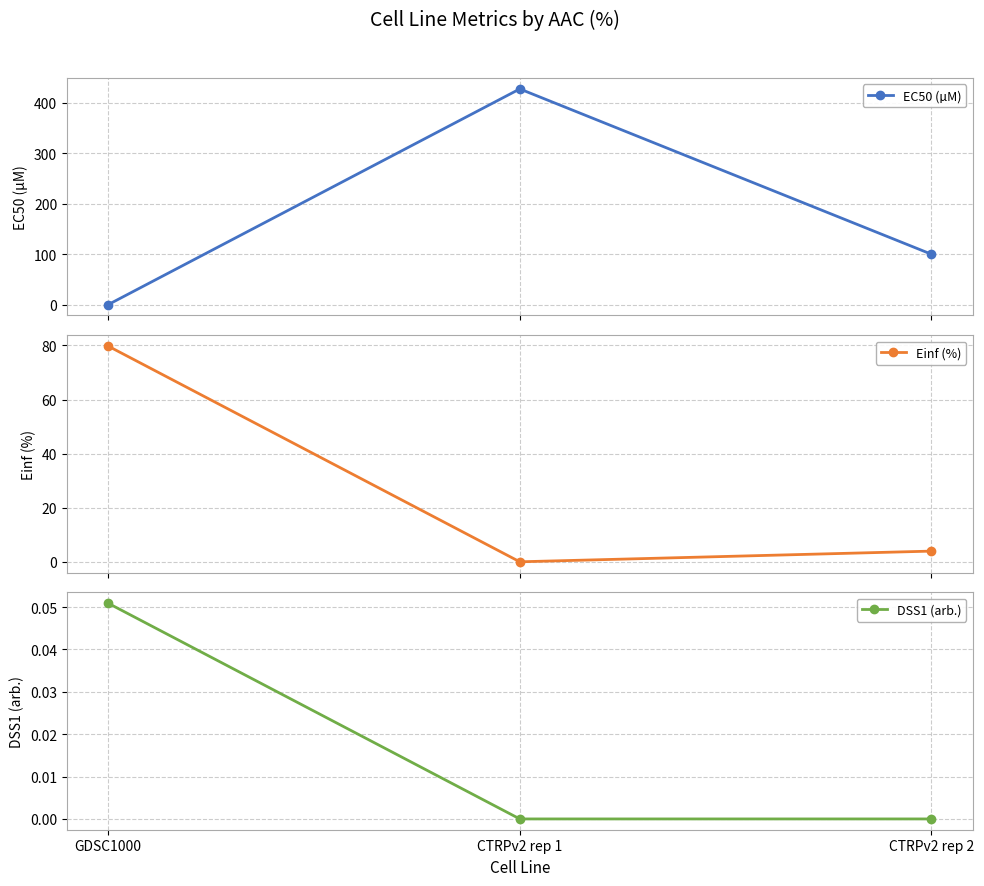

What is the total value across all series at CTRPv2 rep 1?

427.0